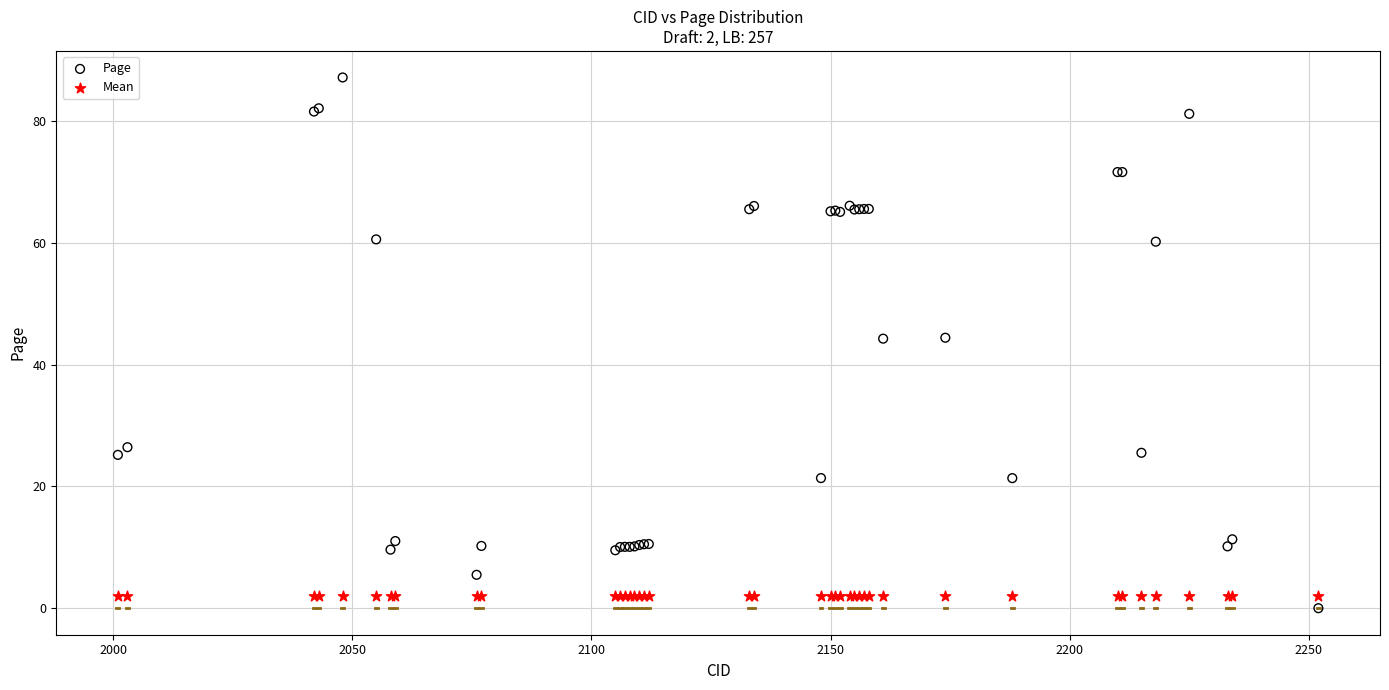

Which series reaches the maximum Y coordinate?

Page